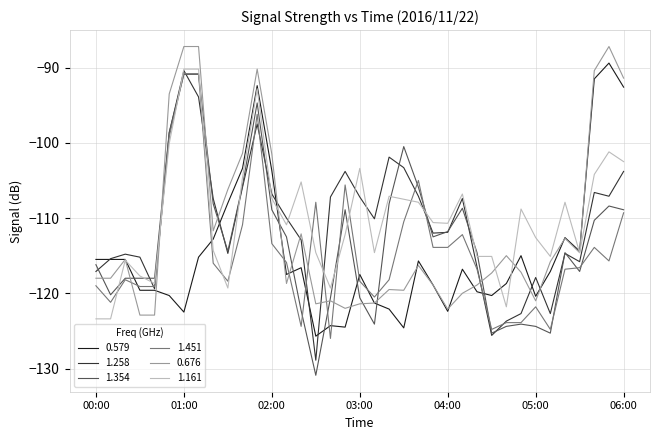

Which series has the widest spread of values?

1.354